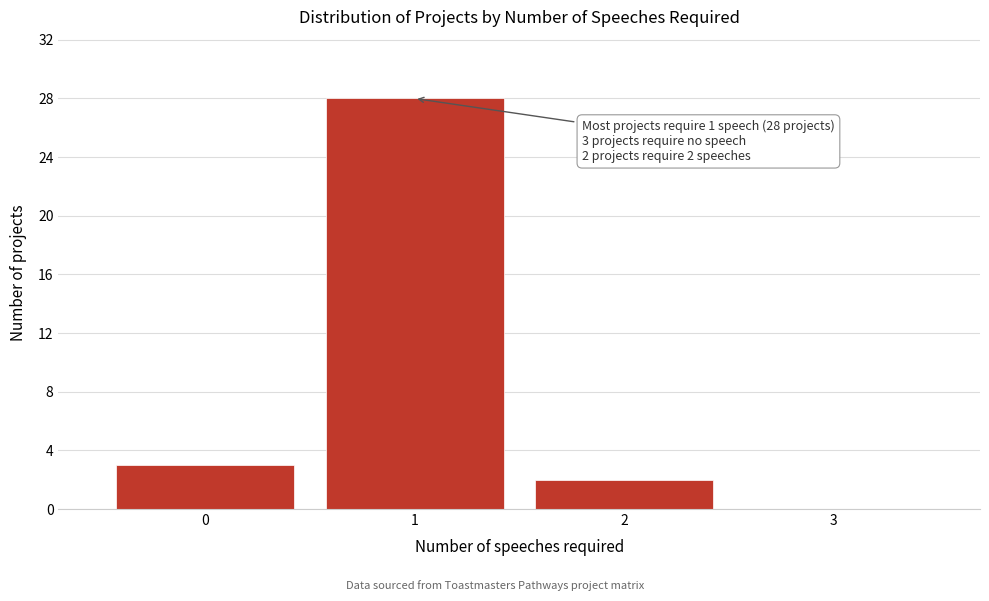

Over which range of the x-axis is the bar tallest?

0.5 to 1.5